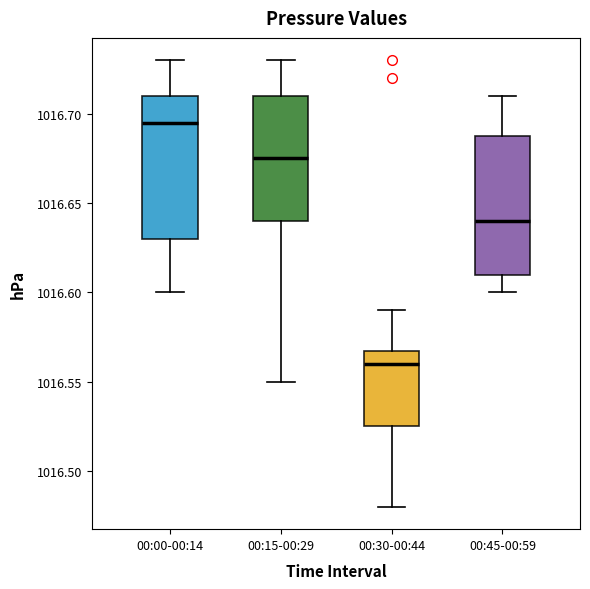

Reading left to right, transcribe this box plot: for each box, give where its median line is, the range the box spans, and where its two whiskers end, as read against the y-axis. The values are not printed on the chart, so give them approximately, as read against the axis.

00:00-00:14: median 1016.695, box 1016.630 to 1016.710, whiskers 1016.600 to 1016.730
00:15-00:29: median 1016.675, box 1016.640 to 1016.710, whiskers 1016.550 to 1016.730
00:30-00:44: median 1016.560, box 1016.525 to 1016.570, whiskers 1016.480 to 1016.590
00:45-00:59: median 1016.640, box 1016.610 to 1016.690, whiskers 1016.600 to 1016.710